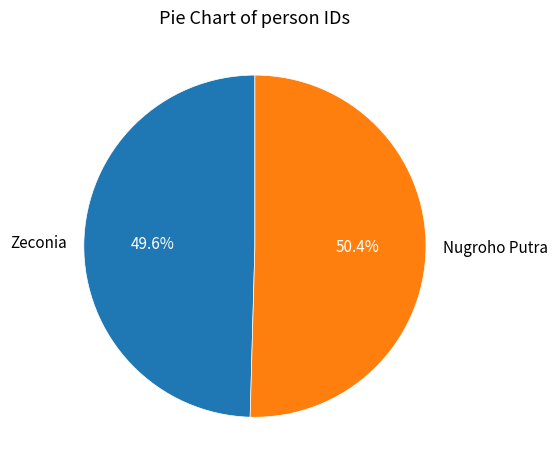

What portion of the pie excludes Zeconia?

50.4%